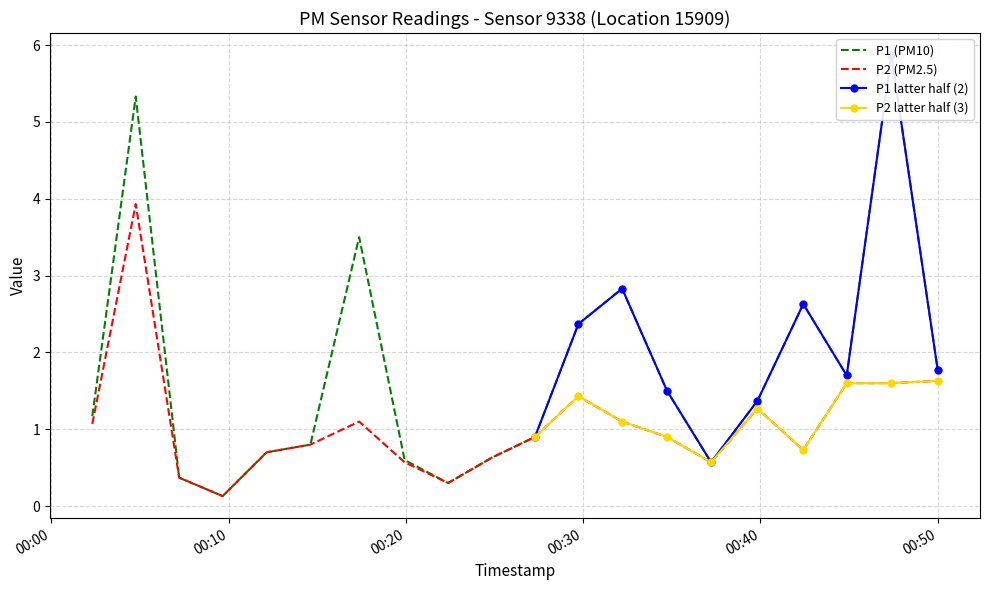

Rank the series at 2023-02-26T00:39:50 from highest to lowest value.

P1, P2